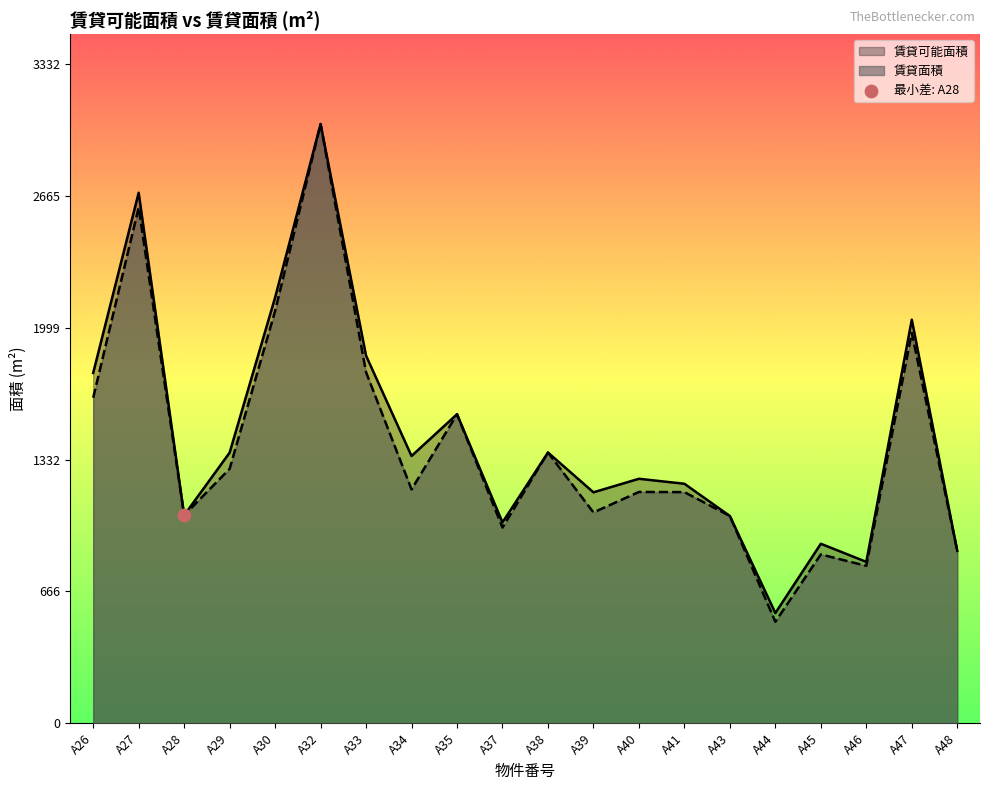

Which series contains the highest Y value?

賃貸可能面積